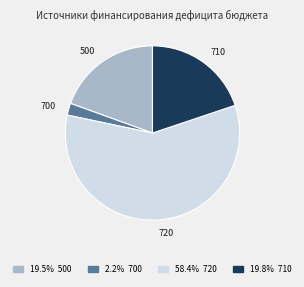

Does any single category account for the majority?

Yes